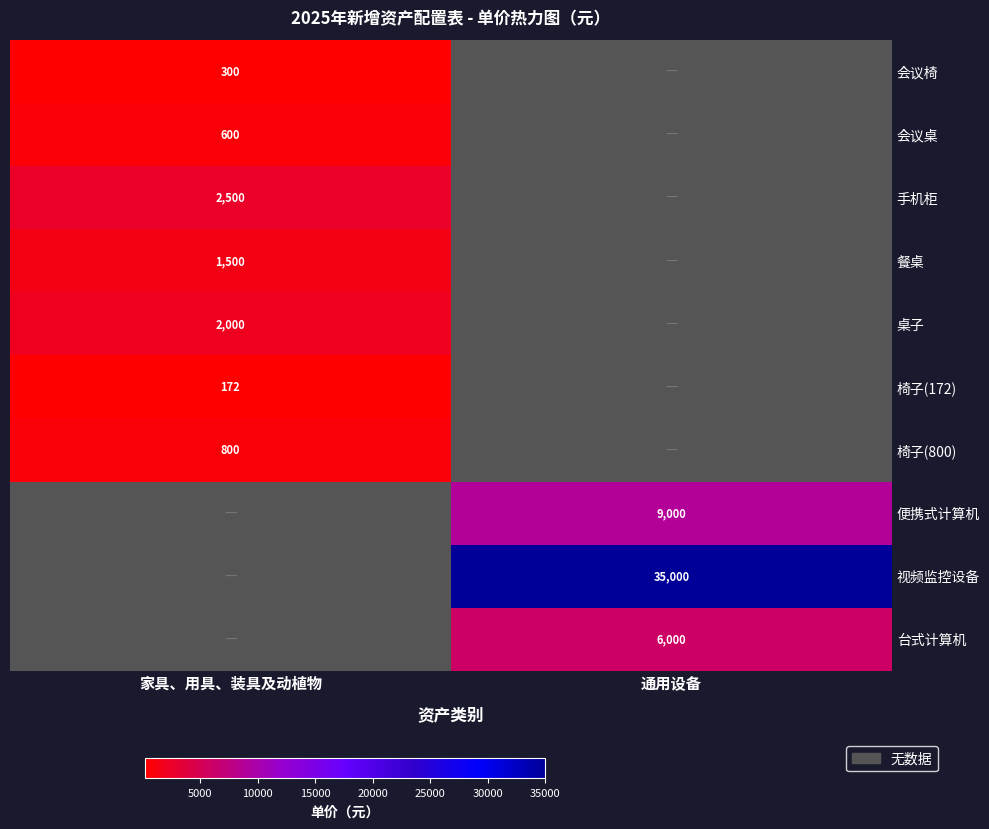

Between 家具、用具、装具及动植物 and 通用设备, which series saw the biggest shift?

视频监控设备